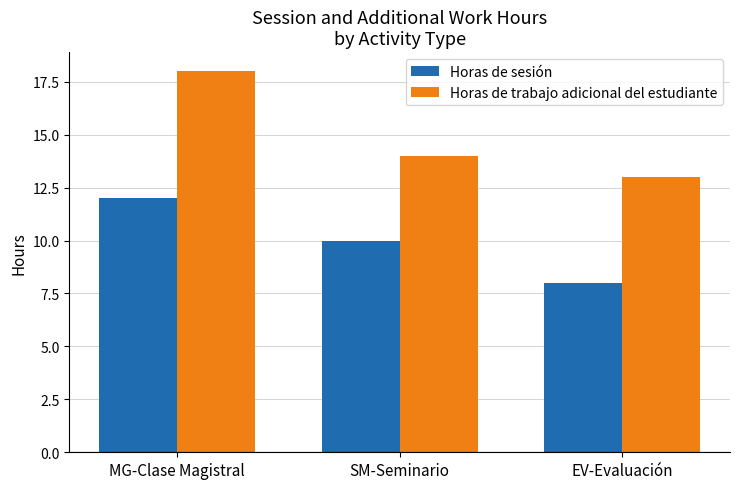

What is the difference between the highest and lowest values at EV-Evaluación?

5